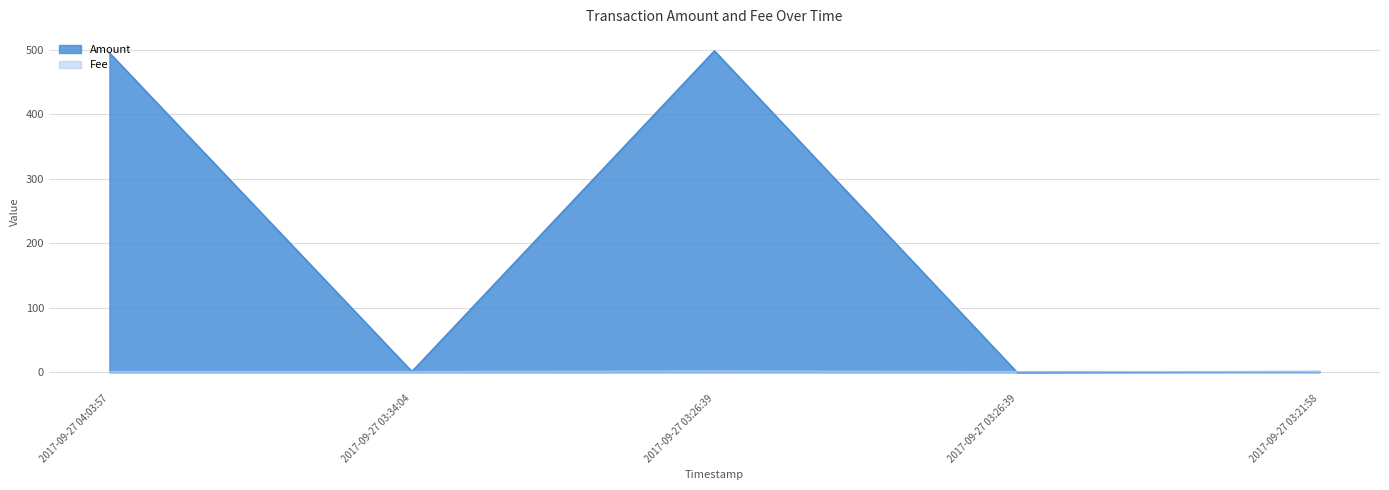

True or false: Amount has a value of 0 at 2017-09-27 03:26:39.

True